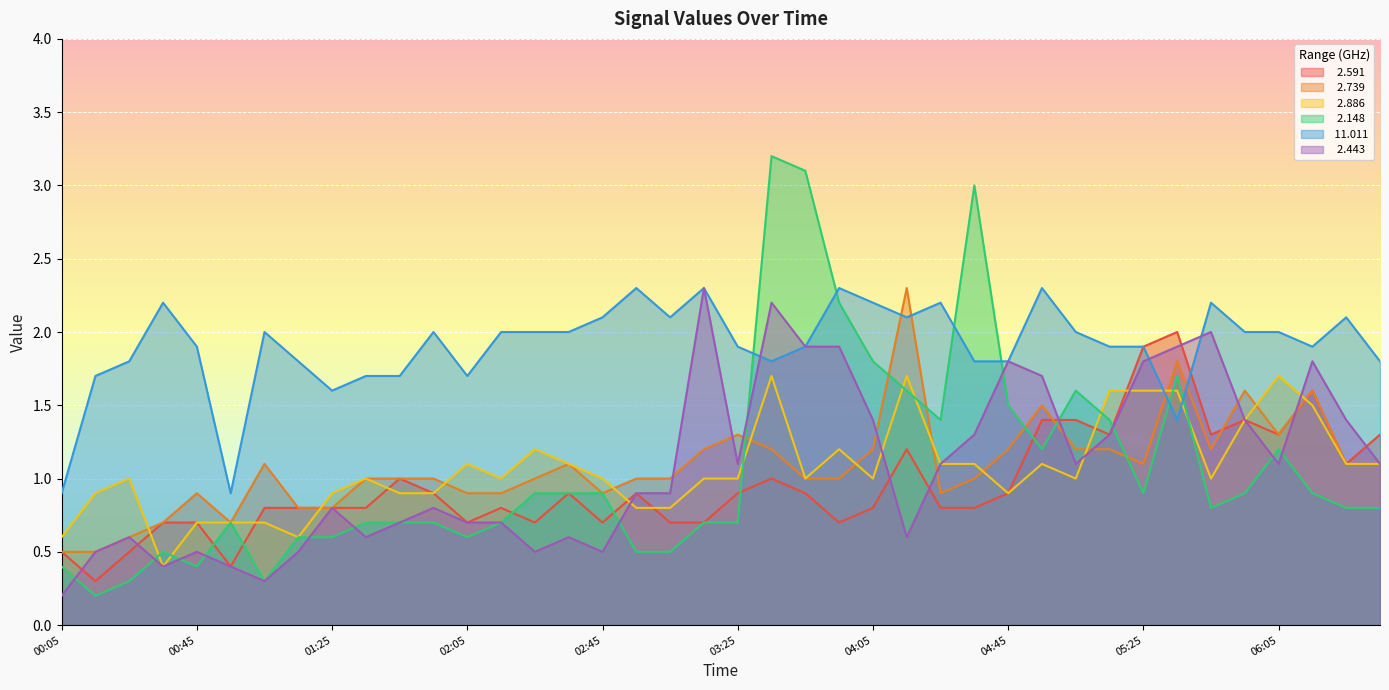

What is the label of the 36th point from the left?

2016/12/13 05:55